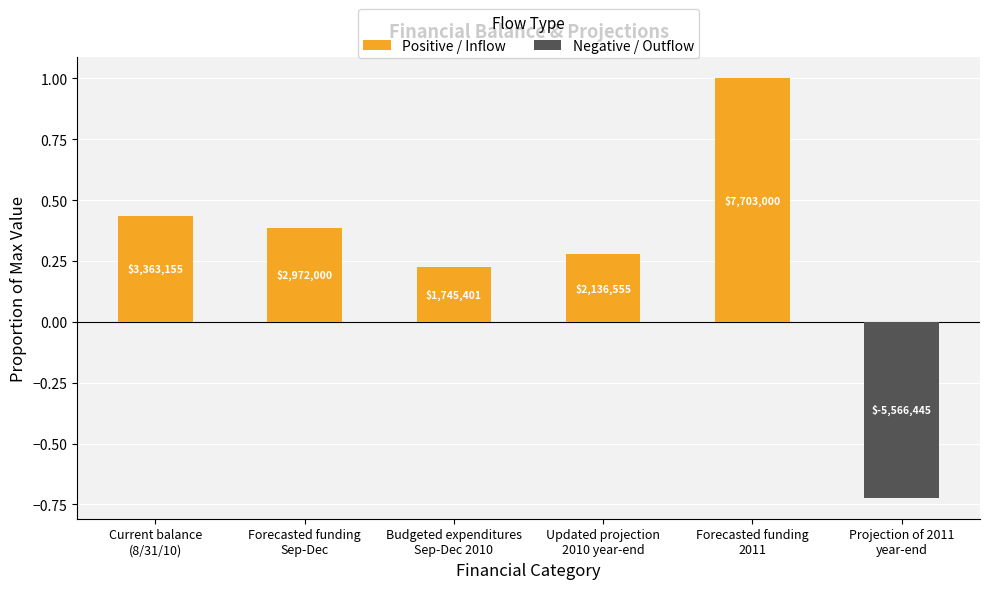

How many groups of bars are there?

6